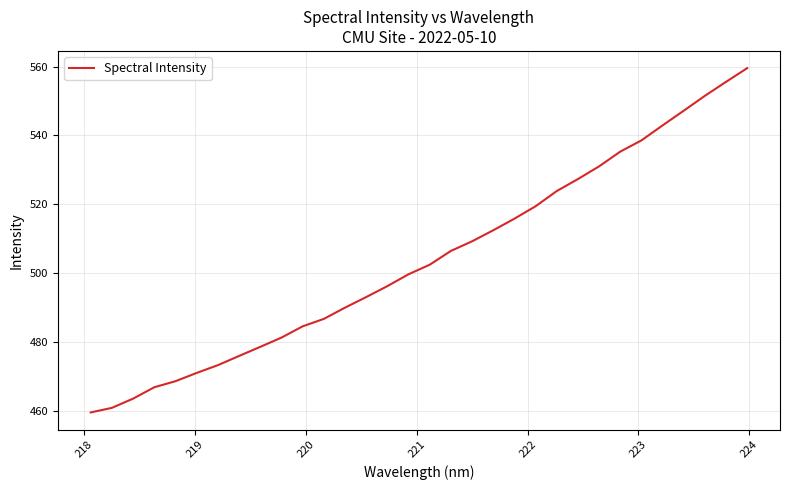

What is the smallest value displayed?

459.5